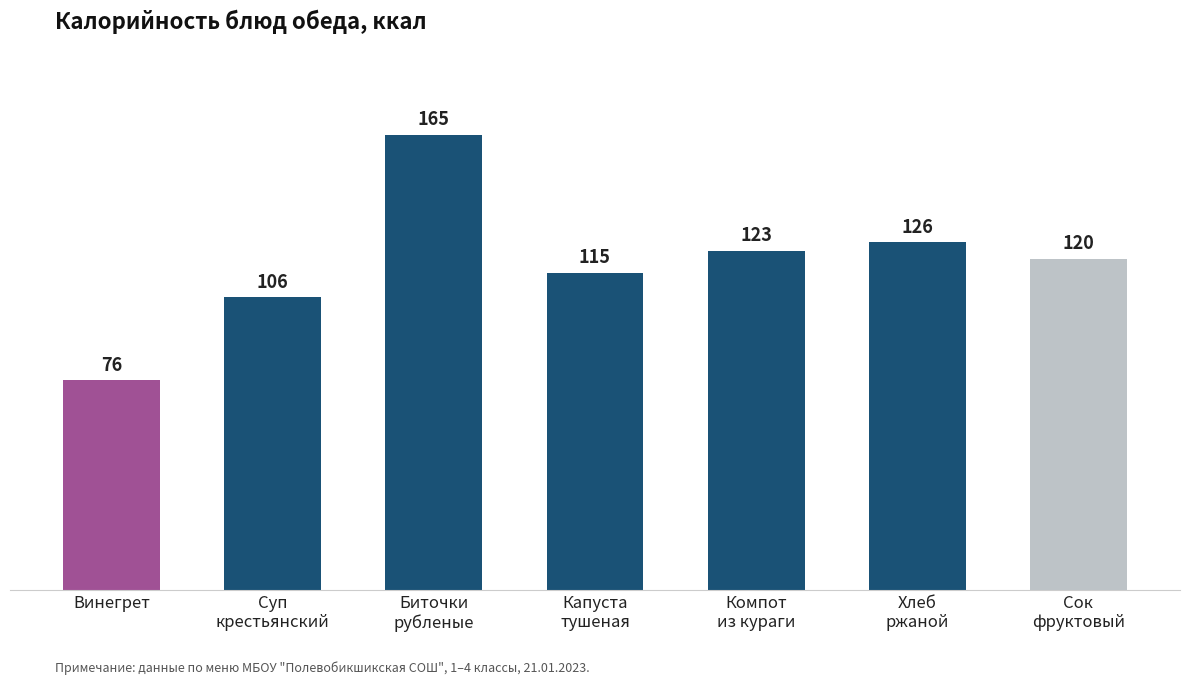

What is the label of the 6th bar from the left?

Хлеб
ржаной